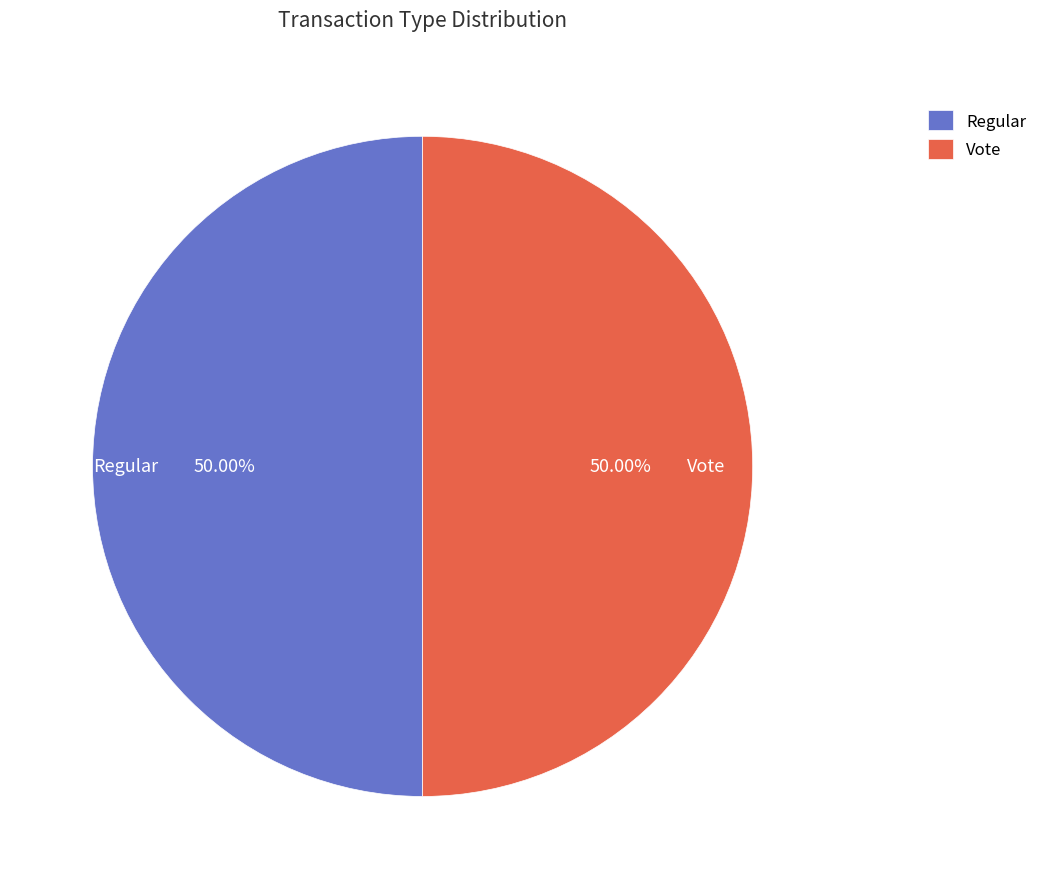

Approximately how many times larger is the value at Regular compared to Vote?

1.0